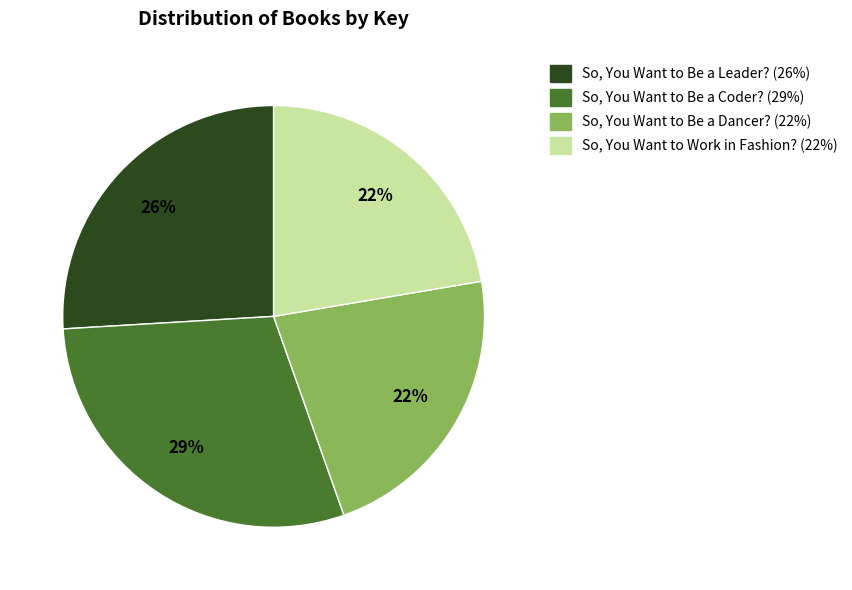

Combined, do So, You Want to Be a Dancer? and So, You Want to Be a Leader? account for over 50%?

No